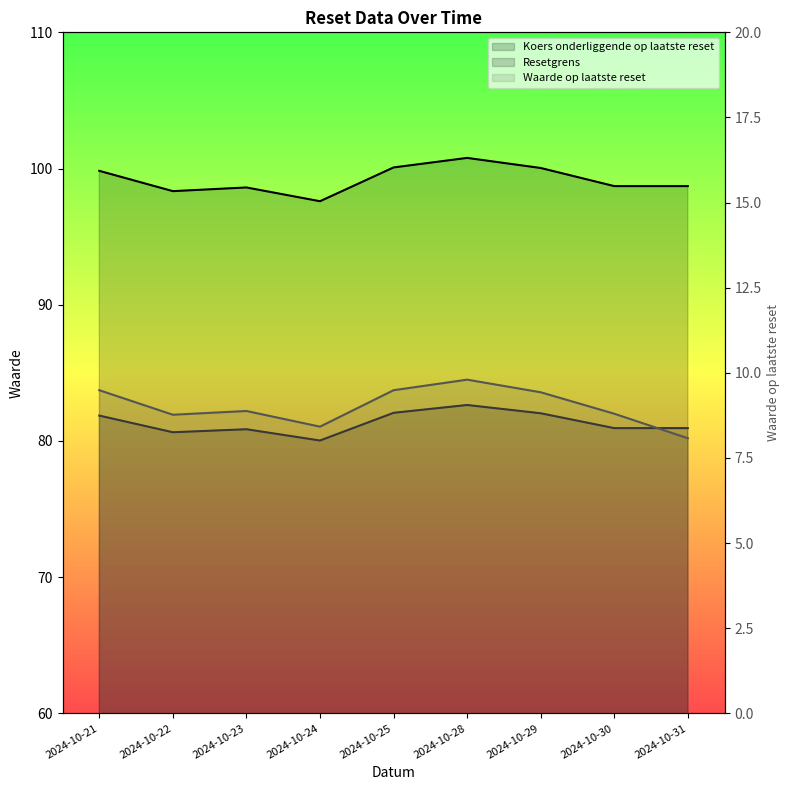

How many categories are shown in the chart?

9